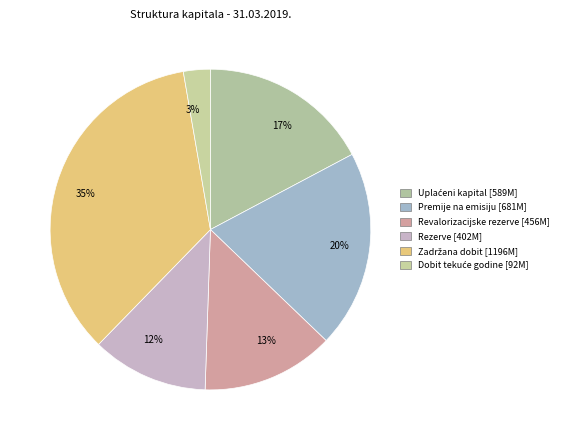

The 35% slice represents 35% of the pie. True or false?

True